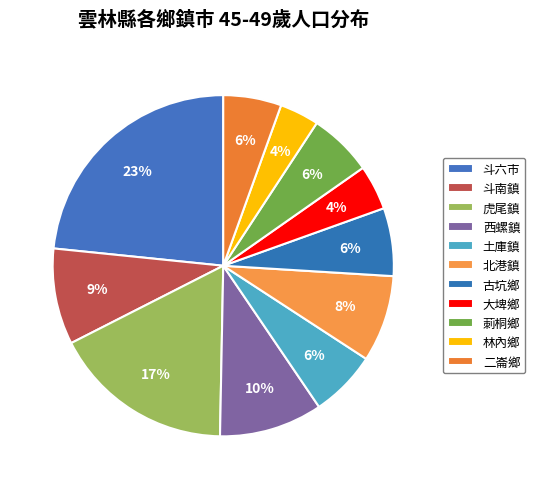

What is the largest slice in the pie chart?

斗六市